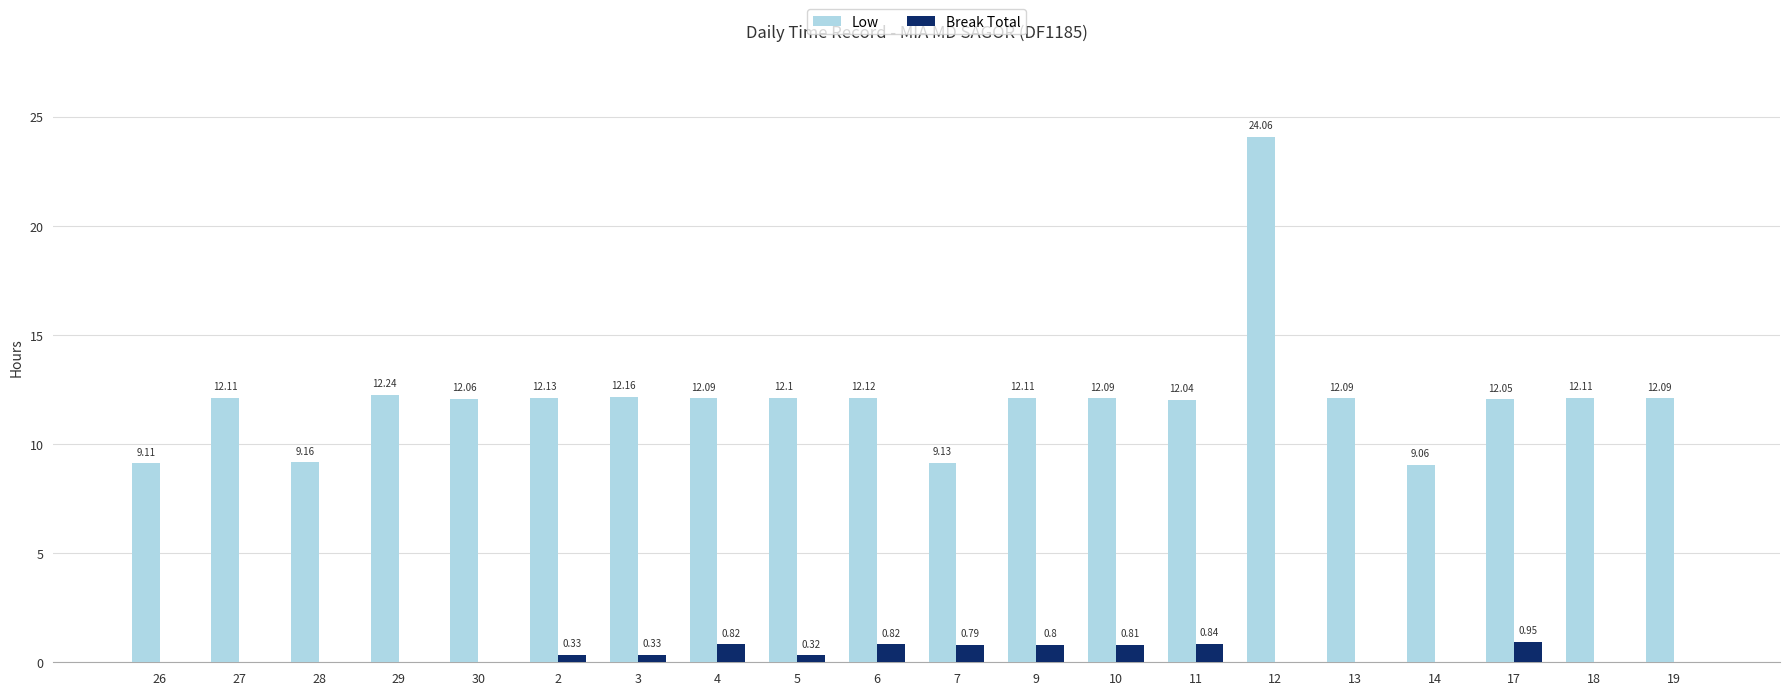

What are all the series names shown in the legend?

Low, Break Total